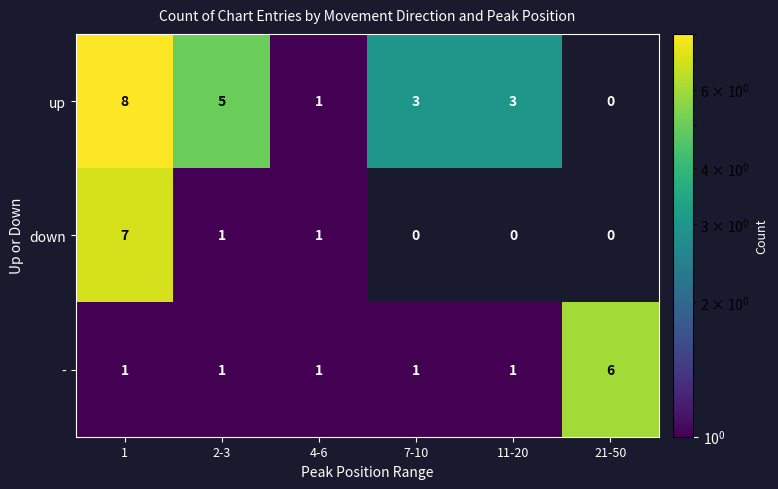

Which series has the largest total across all categories?

up